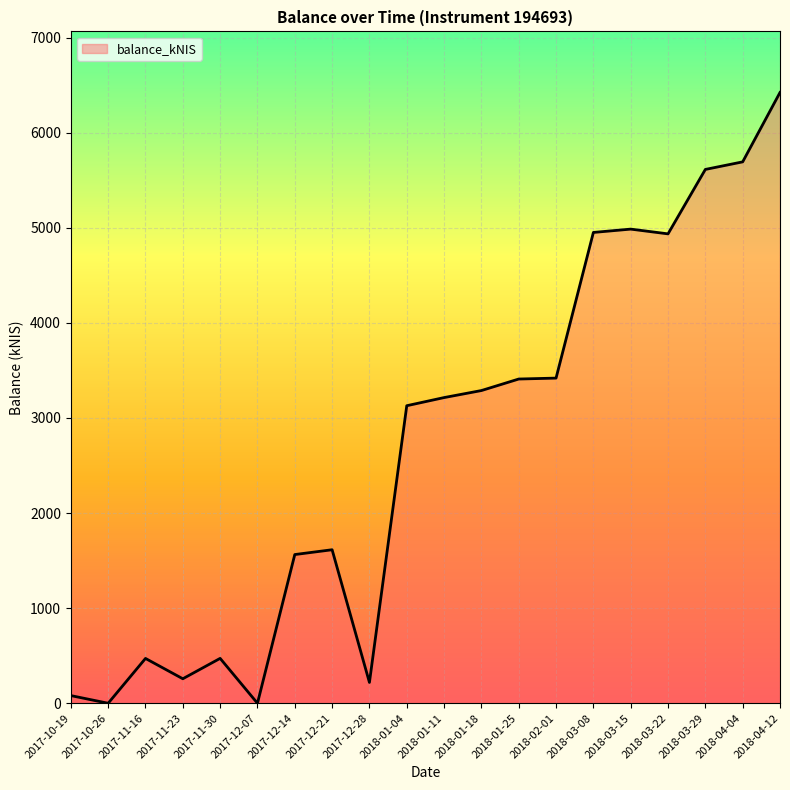

At which category does the chart reach its peak across all series?

2018-04-12